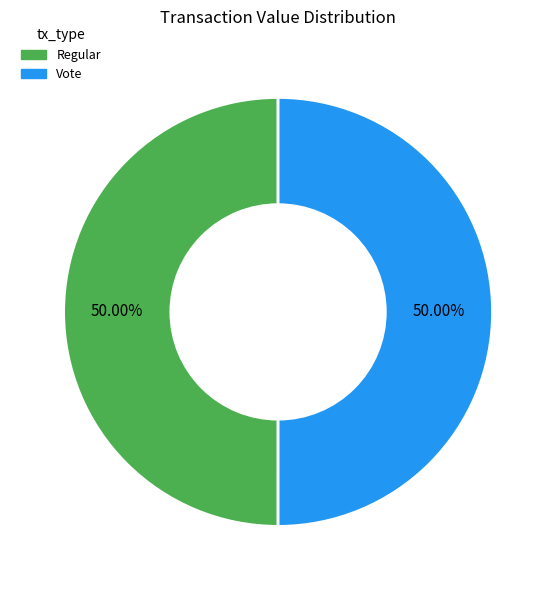

Count the number of slices in the pie.

2